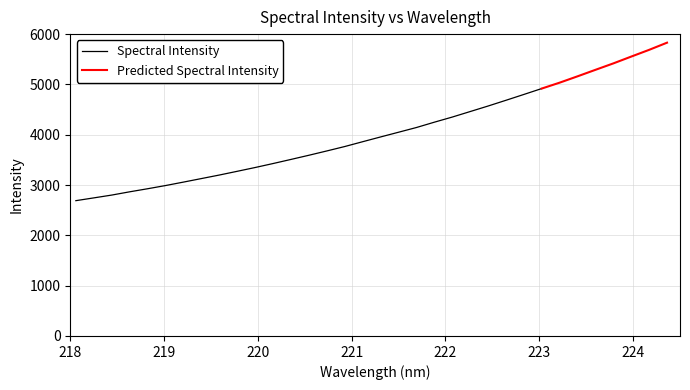

The chart shows a value of 1211.2 at 3. True or false?

False